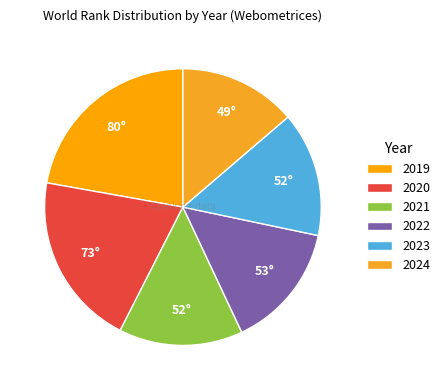

How many segments does this pie chart have?

6